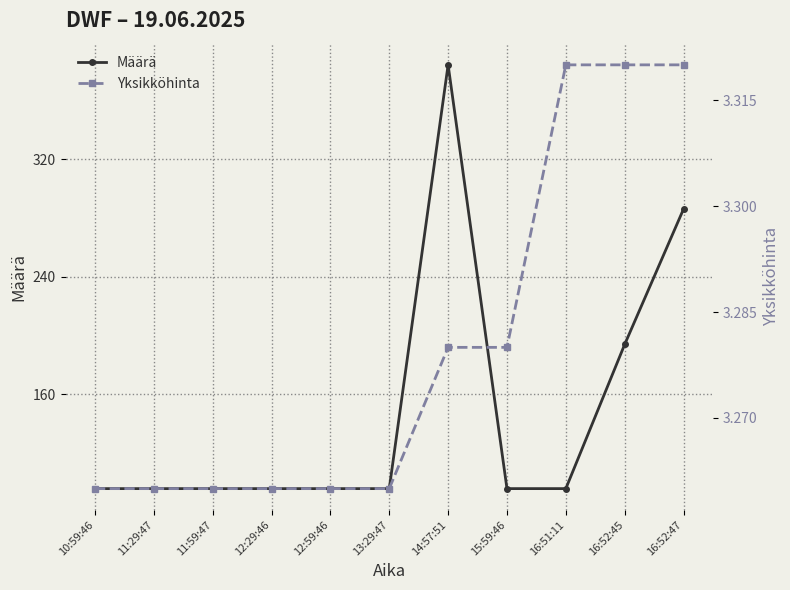

How many data points in Määrä are above 96?

3